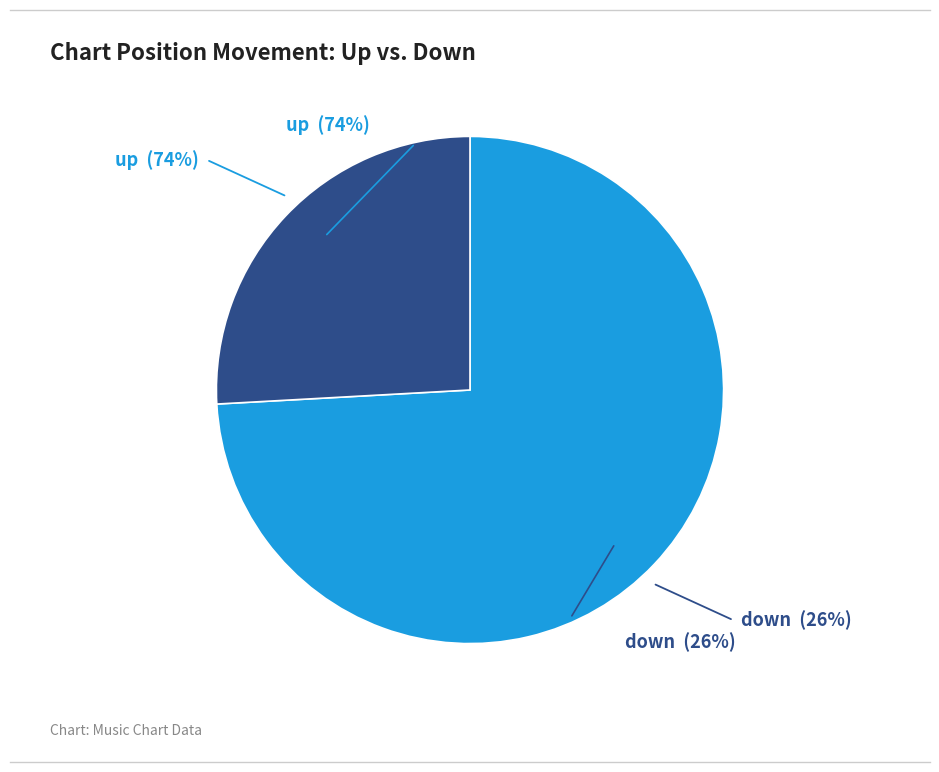

What is the smallest slice in the pie chart?

down